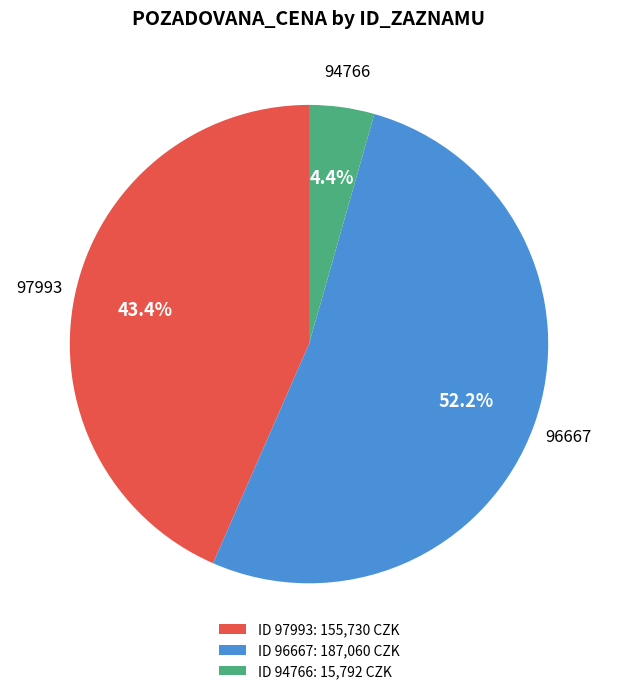

How many slices are in this pie chart?

3